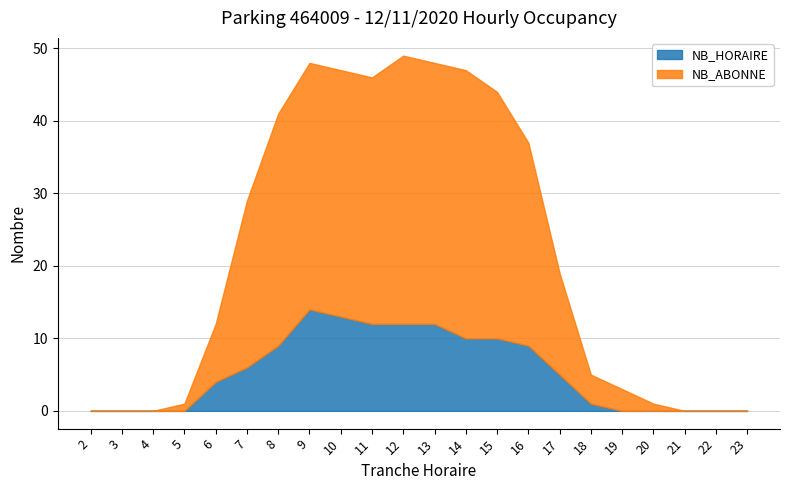

How many lines are shown in the chart?

2